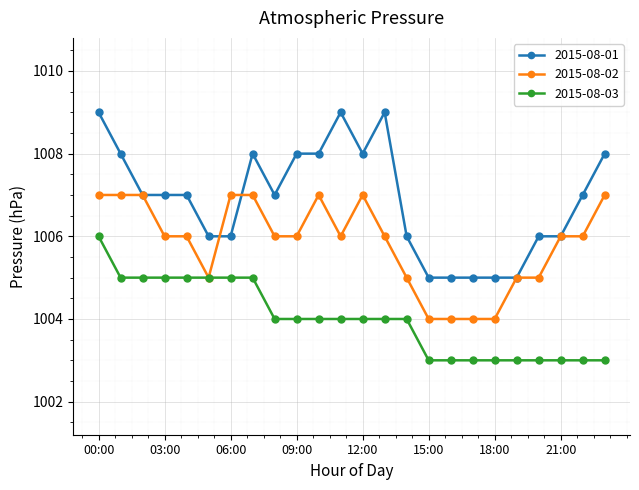

List the series in order of their overall mean, highest first.

2015-08-01, 2015-08-02, 2015-08-03